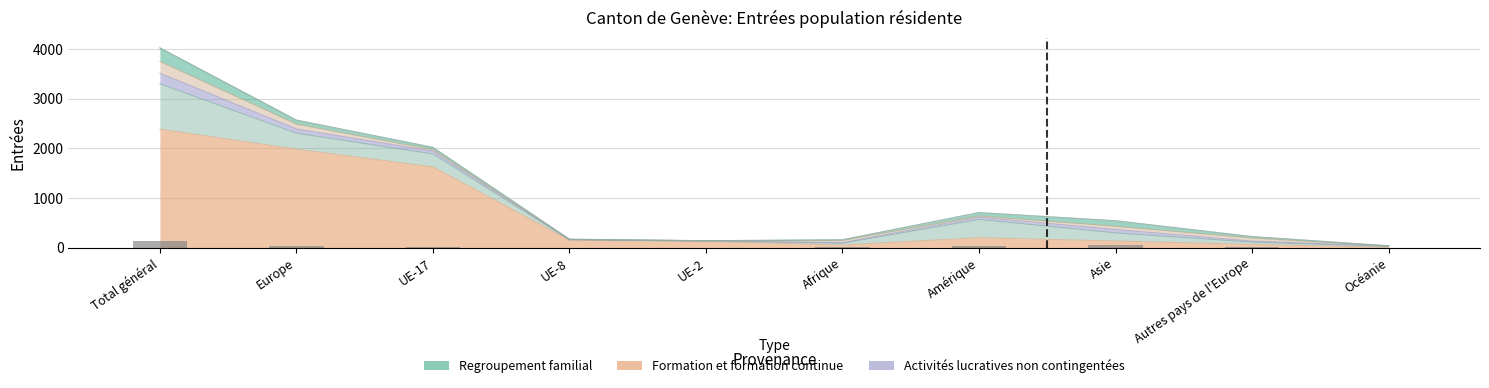

What is the difference between the second highest and minimum values?

54.5